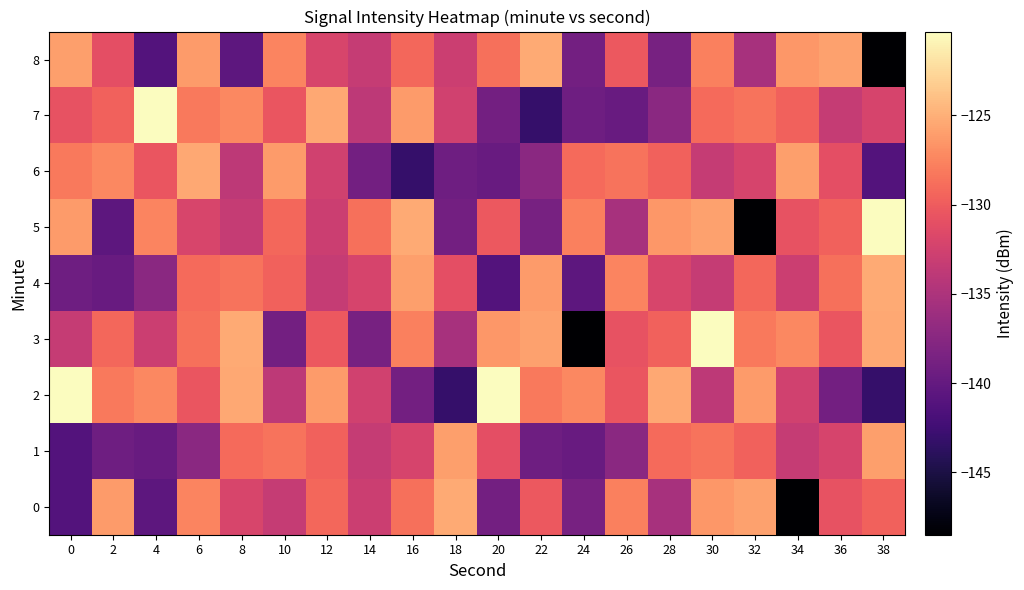

Reading left to right, what are all the values shown in this chart?

0: 0=-141.2	2=-126.2	4=-140.5	6=-127.5	8=-132.1	10=-133.4	12=-129.3	14=-132.9	16=-128.7	18=-125.3	20=-139.0	22=-130.2	24=-138.6	26=-127.7	28=-135.3	30=-126.4	32=-125.9	34=-148.5	36=-130.7	38=-129.6
1: 0=-141.2	2=-139.3	4=-139.7	6=-137.4	8=-129.0	10=-128.6	12=-129.6	14=-133.3	16=-132.1	18=-126.0	20=-131.1	22=-139.3	24=-139.7	26=-137.4	28=-129.0	30=-128.6	32=-129.6	34=-133.3	36=-132.1	38=-126.0
2: 0=-120.3	2=-128.1	4=-127.3	6=-130.5	8=-125.5	10=-133.9	12=-126.2	14=-132.6	16=-139.0	18=-143.2	20=-120.3	22=-128.1	24=-127.3	26=-130.5	28=-125.5	30=-133.9	32=-126.2	34=-132.6	36=-139.0	38=-143.2
3: 0=-133.4	2=-129.3	4=-132.9	6=-128.7	8=-125.3	10=-139.0	12=-130.2	14=-138.6	16=-127.7	18=-135.3	20=-126.4	22=-125.9	24=-148.5	26=-130.7	28=-129.6	30=-120.3	32=-128.1	34=-127.3	36=-130.5	38=-125.5
4: 0=-139.3	2=-139.7	4=-137.4	6=-129.0	8=-128.6	10=-129.6	12=-133.3	14=-132.1	16=-126.0	18=-131.1	20=-141.2	22=-126.2	24=-140.5	26=-127.5	28=-132.1	30=-133.4	32=-129.3	34=-132.9	36=-128.7	38=-125.3
5: 0=-126.2	2=-140.5	4=-127.5	6=-132.1	8=-133.4	10=-129.3	12=-132.9	14=-128.7	16=-125.3	18=-139.0	20=-130.2	22=-138.6	24=-127.7	26=-135.3	28=-126.4	30=-125.9	32=-148.5	34=-130.7	36=-129.6	38=-120.3
6: 0=-128.1	2=-127.3	4=-130.5	6=-125.5	8=-133.9	10=-126.2	12=-132.6	14=-139.0	16=-143.2	18=-139.3	20=-139.7	22=-137.4	24=-129.0	26=-128.6	28=-129.6	30=-133.3	32=-132.1	34=-126.0	36=-131.1	38=-141.2
7: 0=-130.7	2=-129.6	4=-120.3	6=-128.1	8=-127.3	10=-130.5	12=-125.5	14=-133.9	16=-126.2	18=-132.6	20=-139.0	22=-143.2	24=-139.3	26=-139.7	28=-137.4	30=-129.0	32=-128.6	34=-129.6	36=-133.3	38=-132.1
8: 0=-126.0	2=-131.1	4=-141.2	6=-126.2	8=-140.5	10=-127.5	12=-132.1	14=-133.4	16=-129.3	18=-132.9	20=-128.7	22=-125.3	24=-139.0	26=-130.2	28=-138.6	30=-127.7	32=-135.3	34=-126.4	36=-125.9	38=-148.5